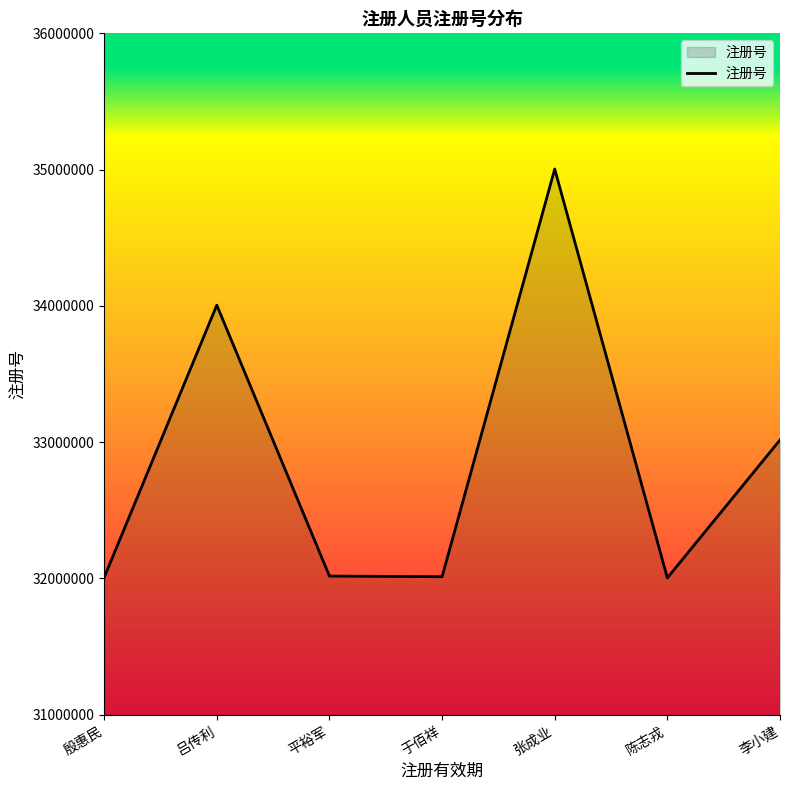

Where is the data nearest to the value 33504263?

李小建